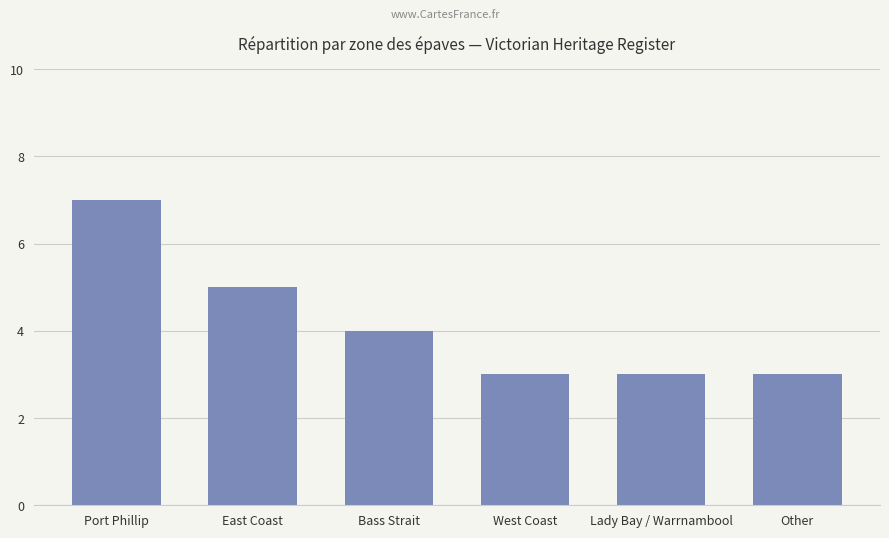

What is the ratio of the value at West Coast to the value at East Coast?

0.6